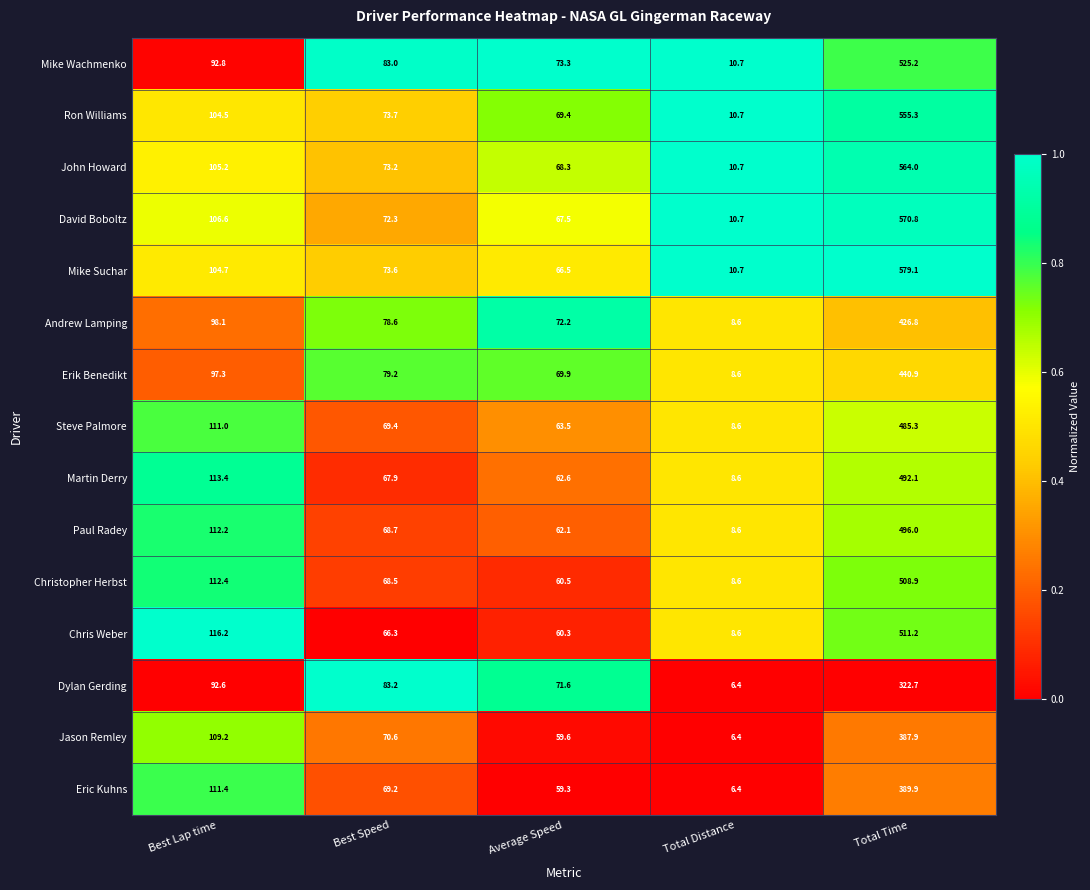

At which category is the sum across all series the highest?

Total Time